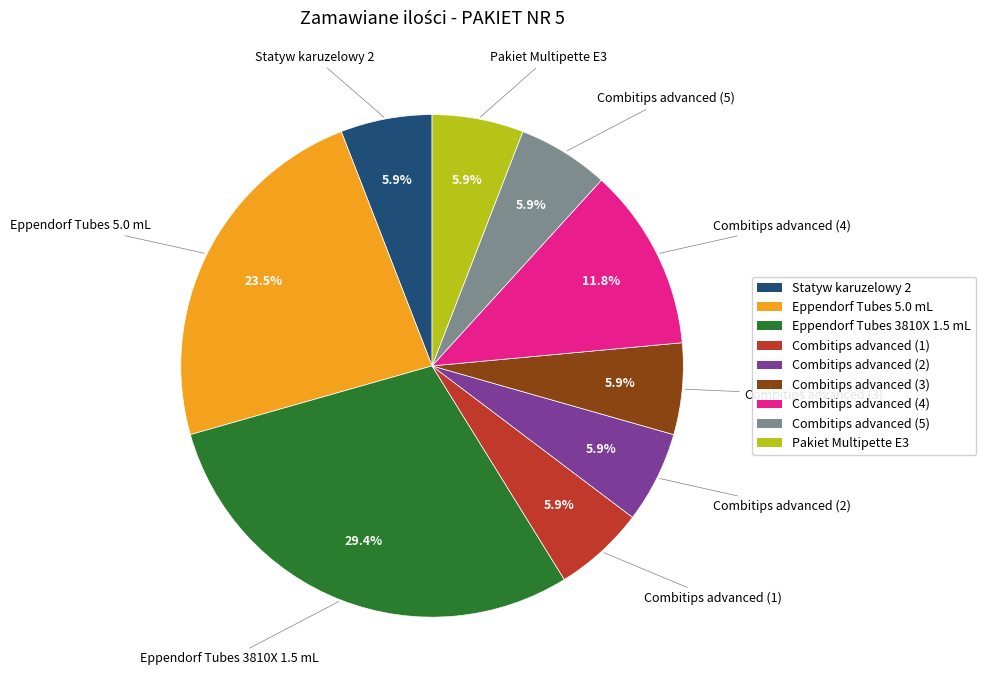

Is it true that Eppendorf Tubes 5.0 mL is 33% of the pie?

False